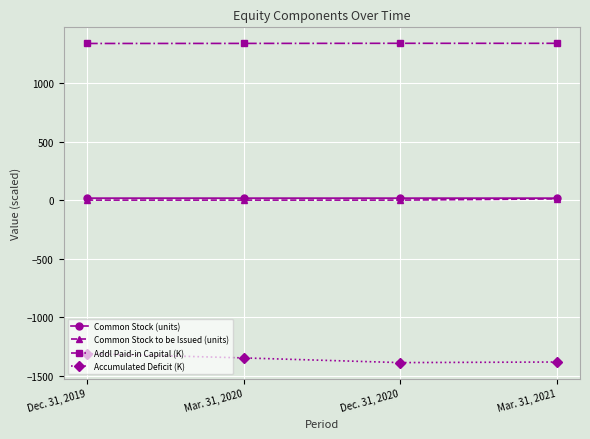

What is the label of the 3rd point from the left?

Dec. 31, 2020